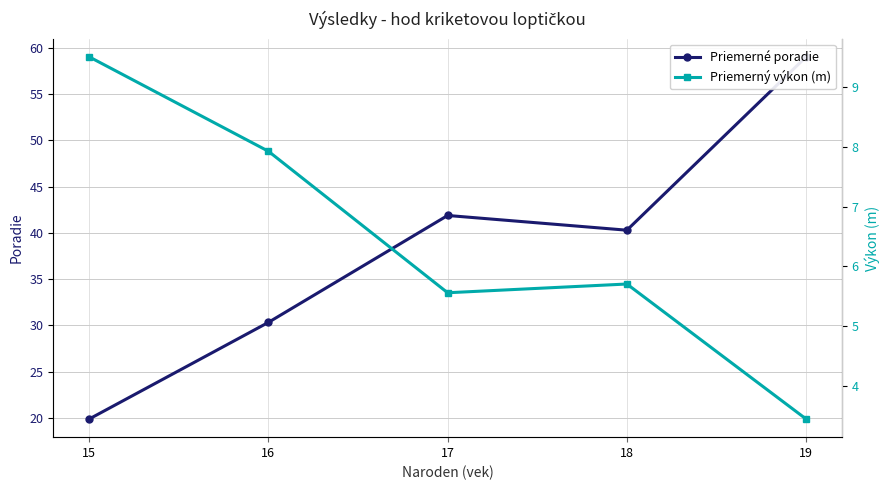

List the series in order of their peak value, lowest first.

Priemerný výkon (m), Priemerné poradie